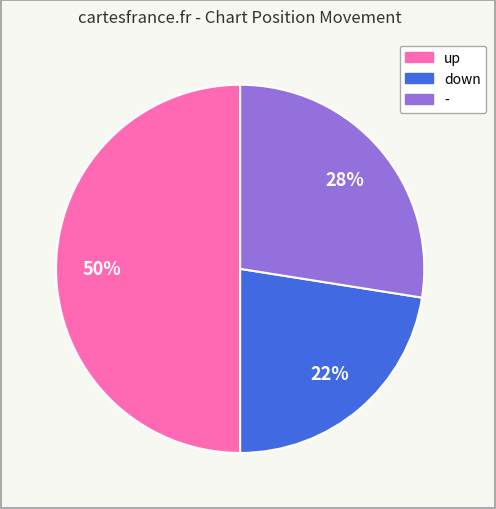

How many slices are in this pie chart?

3